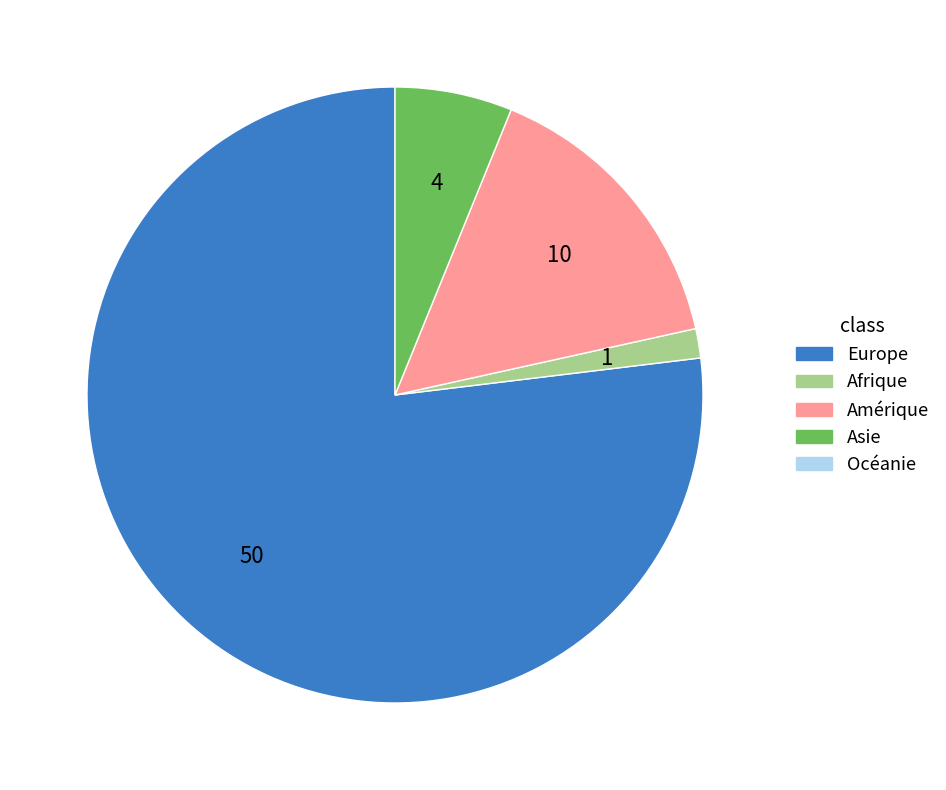

Is there a majority slice in this chart?

Yes